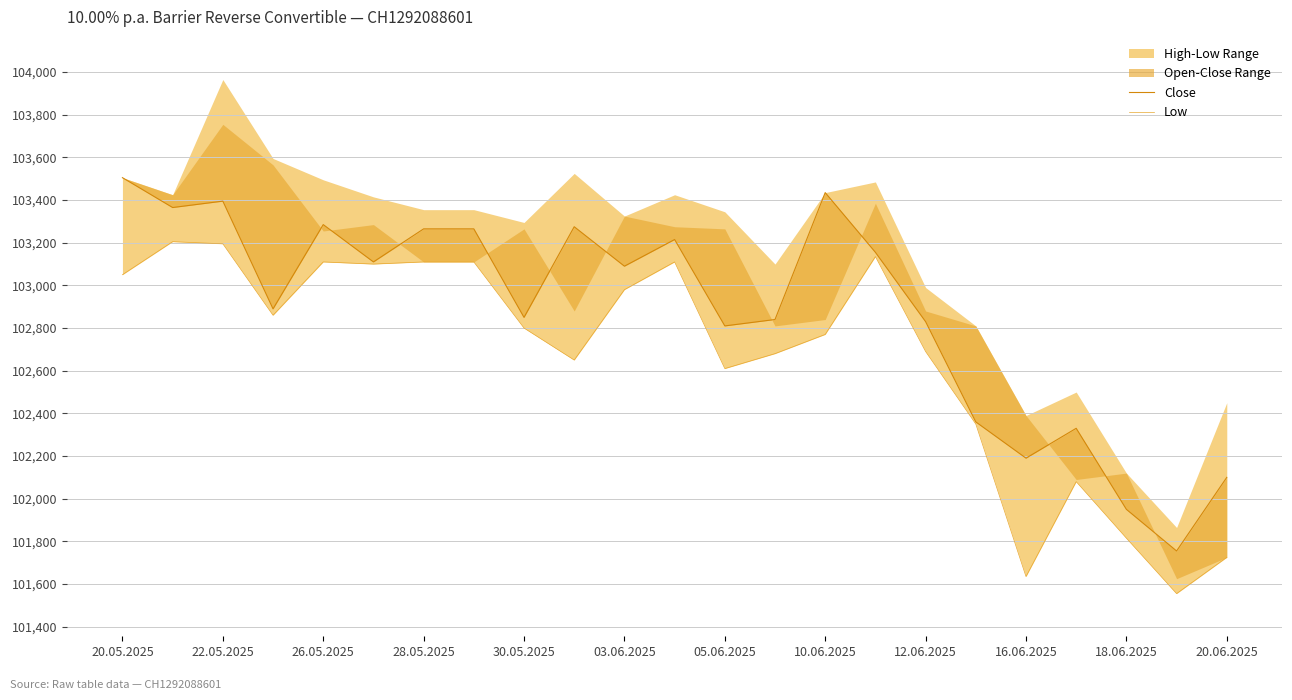

What is the lowest value of the Low series?

101555